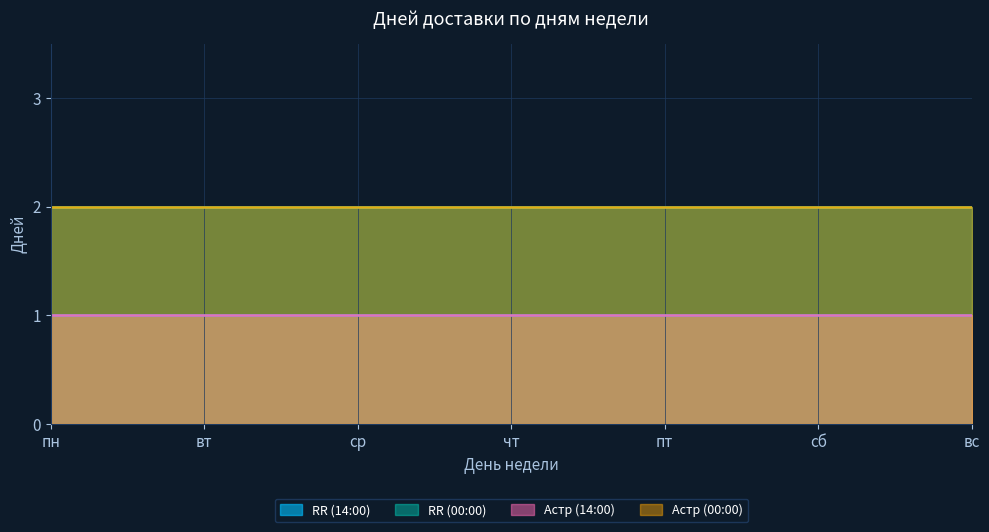

What is the spread (max minus min) of values at вс?

1